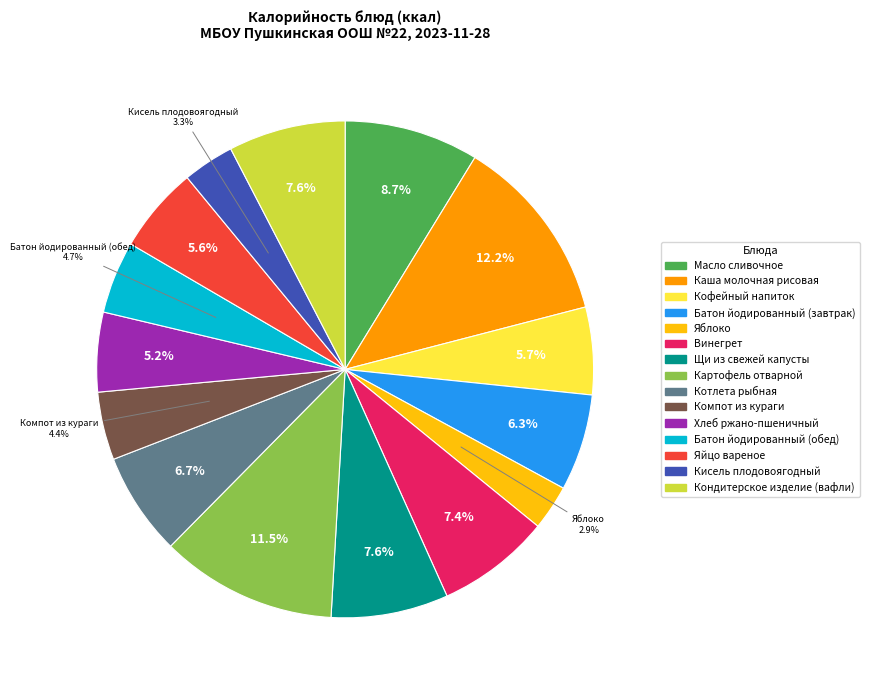

To the nearest percent, what percentage of the pie is Хлеб ржано-пшеничный?

5%